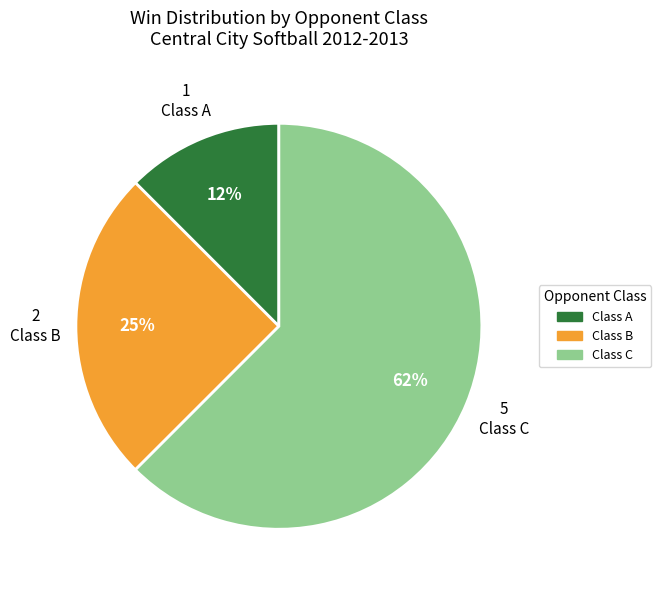

How many segments does this pie chart have?

3